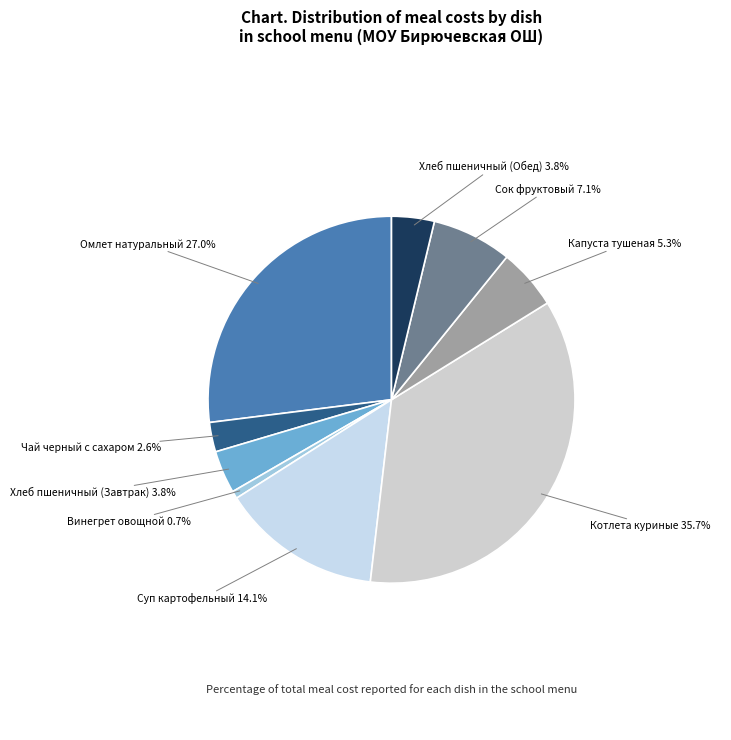

How many segments does this pie chart have?

9